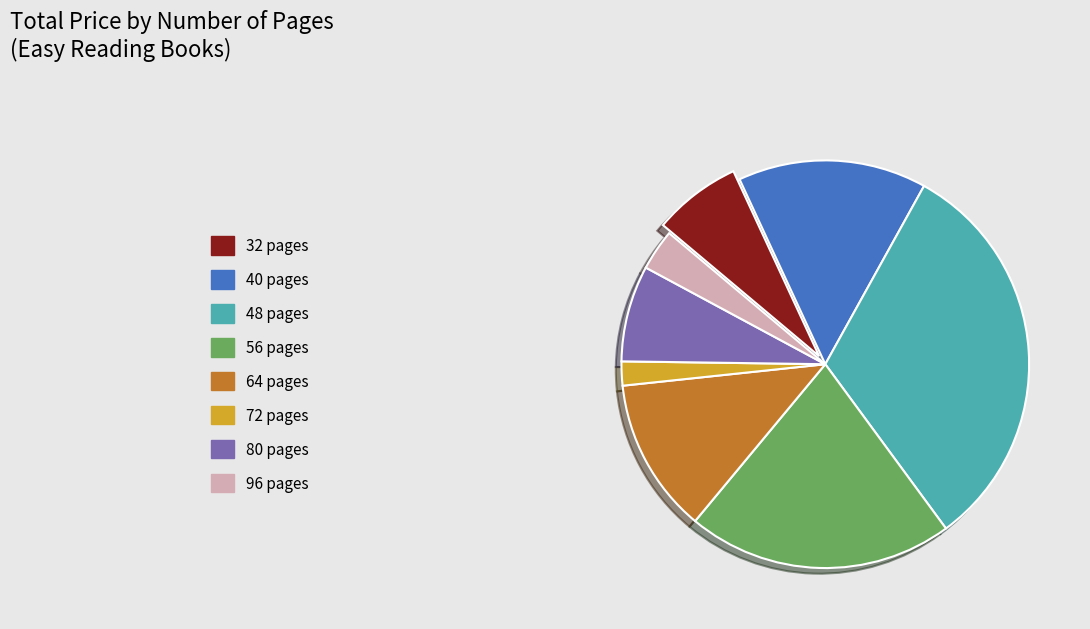

True or false: 32 pages accounts for 7% of the total.

True